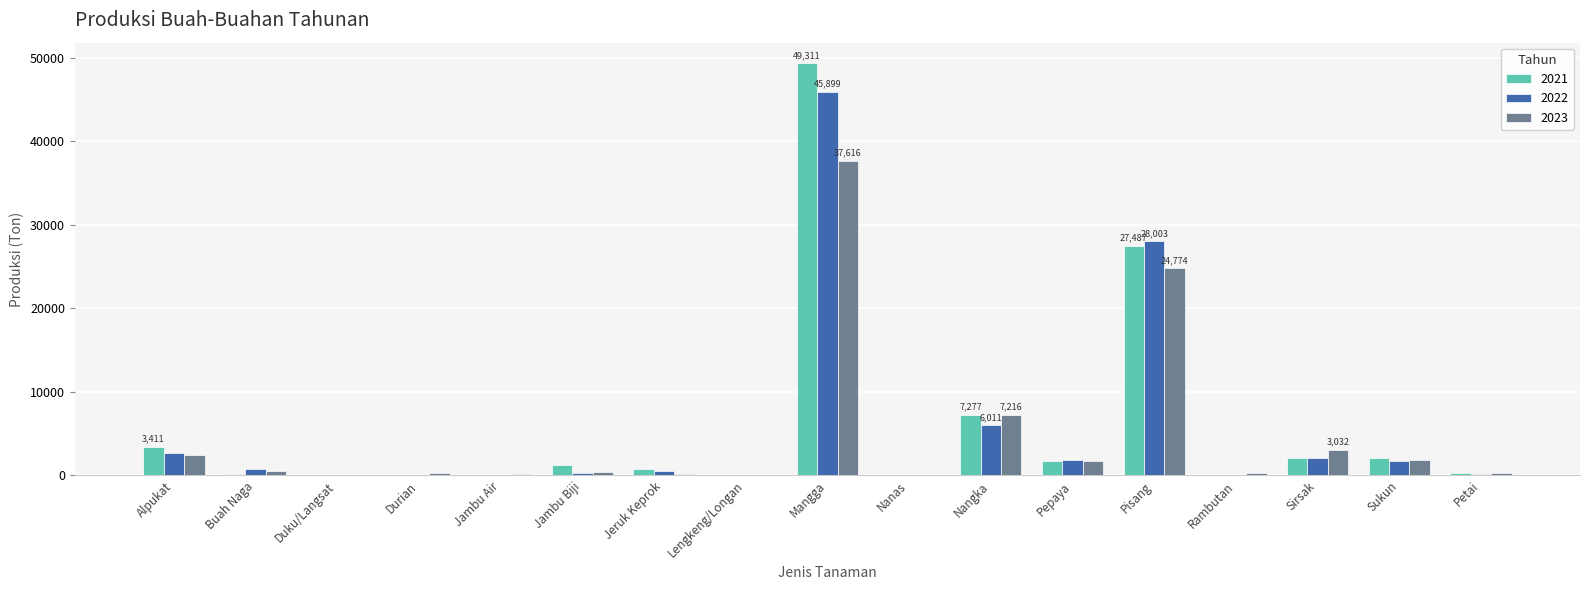

What is the maximum value for 2021?

49311